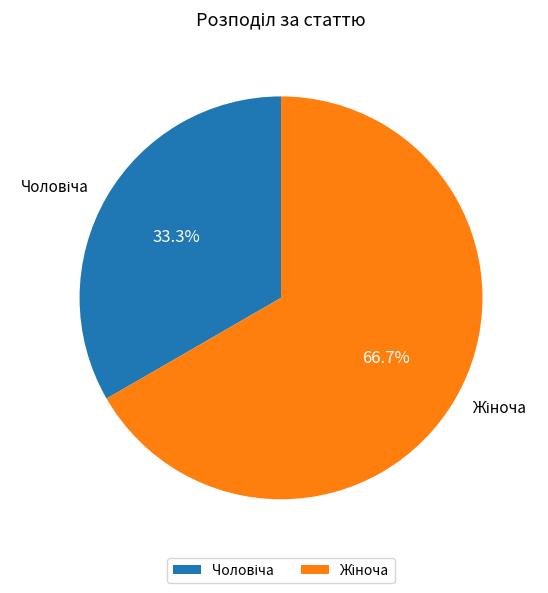

Is there a majority slice in this chart?

Yes